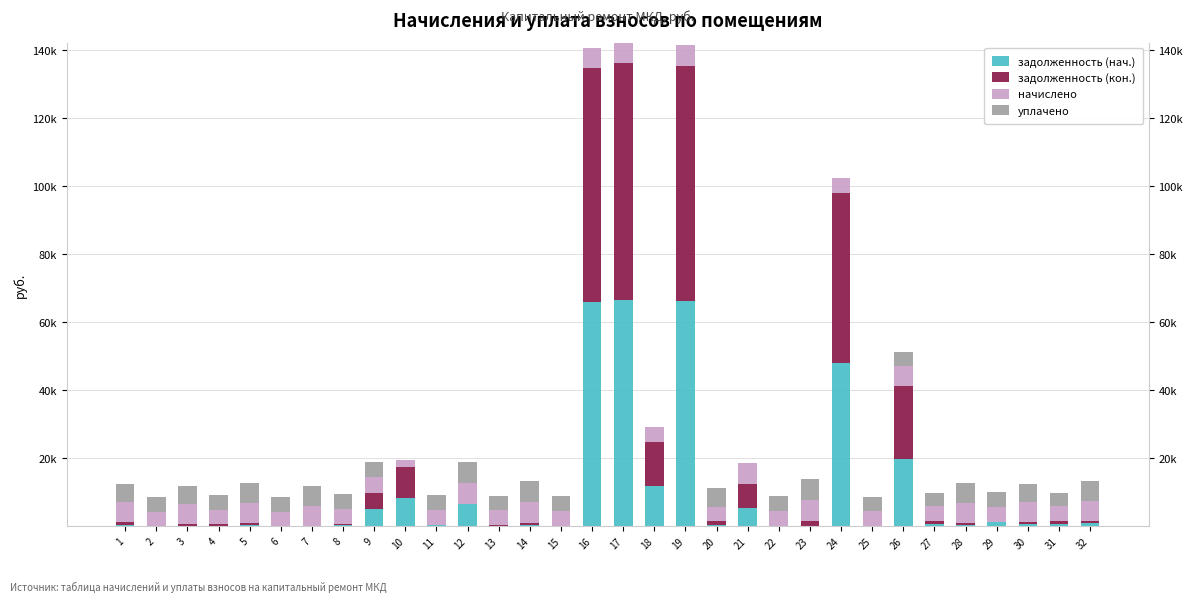

How many groups of bars are there?

32